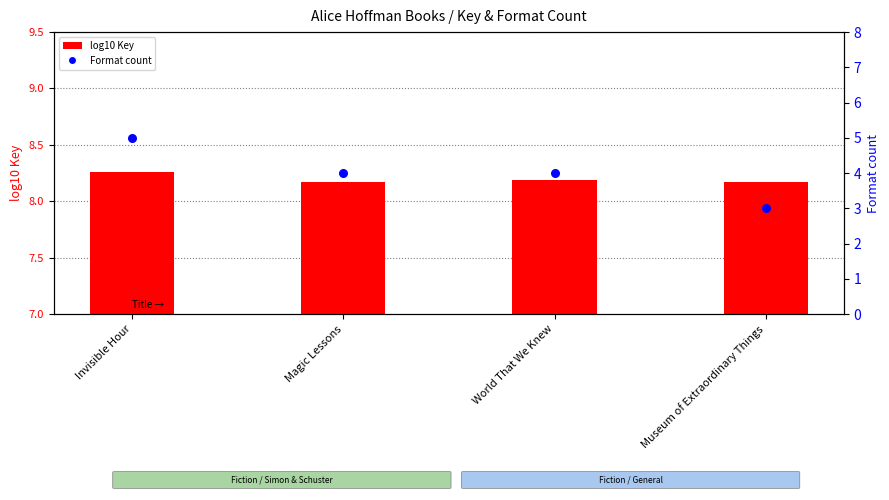

Which series has the largest total across all categories?

log10 Key